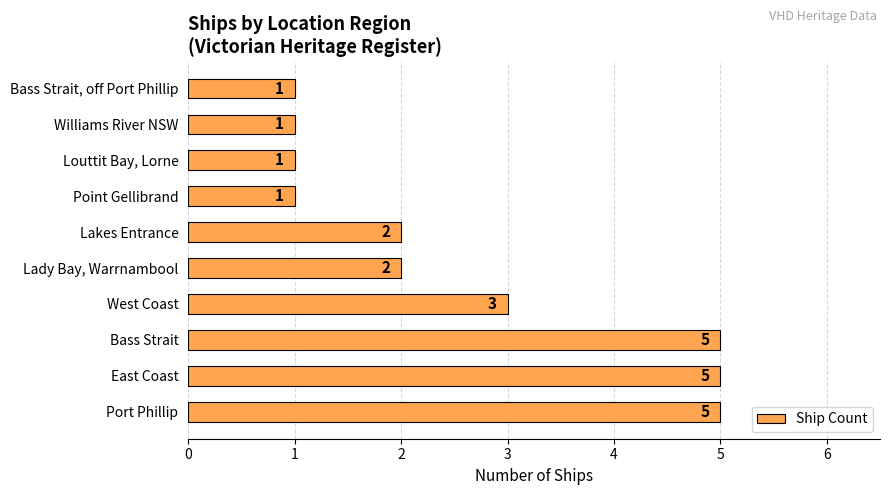

What is the maximum value shown in the chart?

5